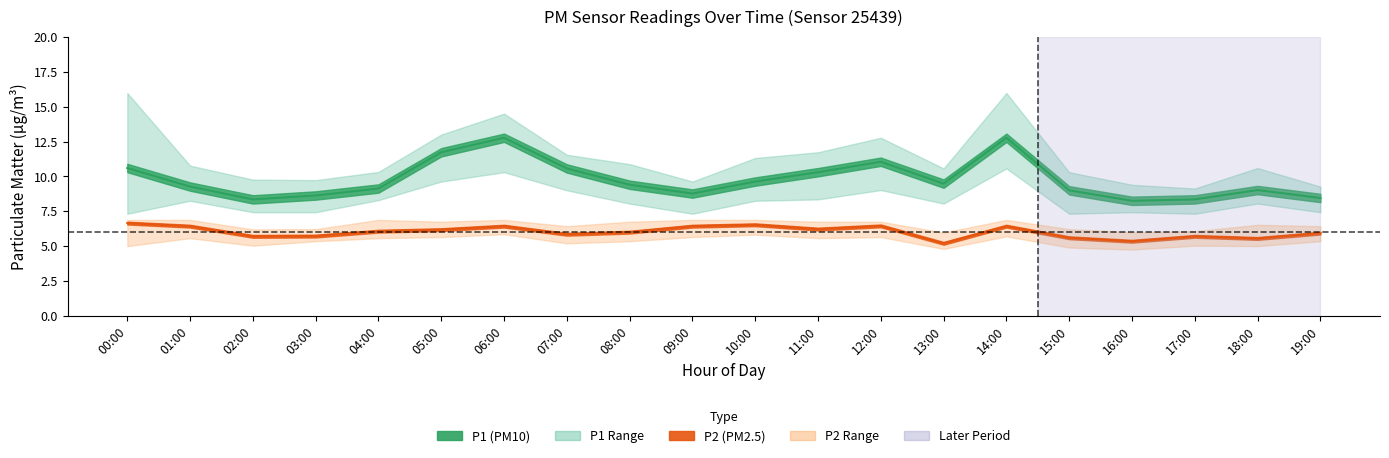

What is the difference between the second highest and minimum values in the P2_upper series?

0.9